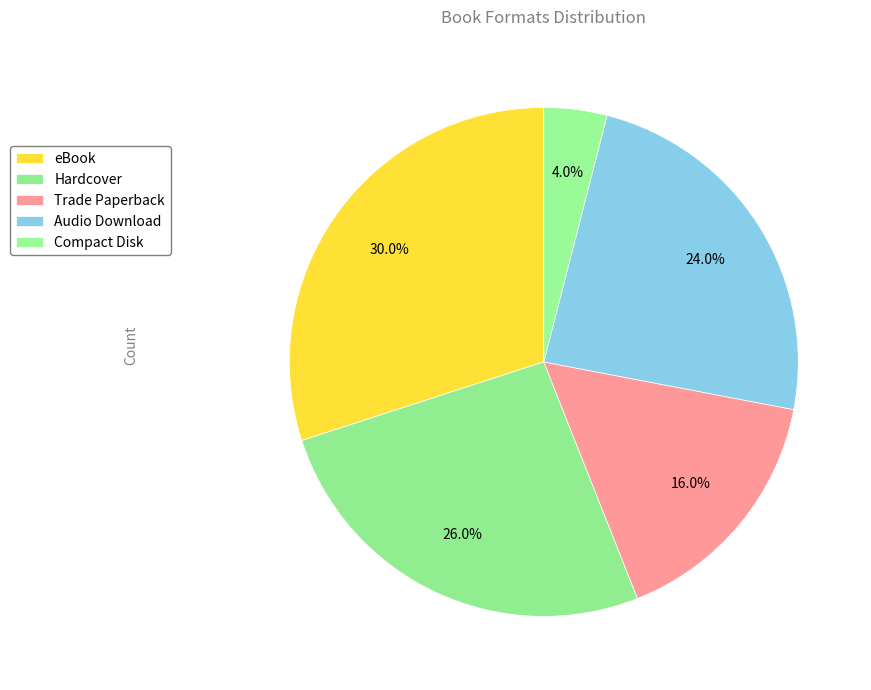

Which slice is the smallest?

Compact Disk